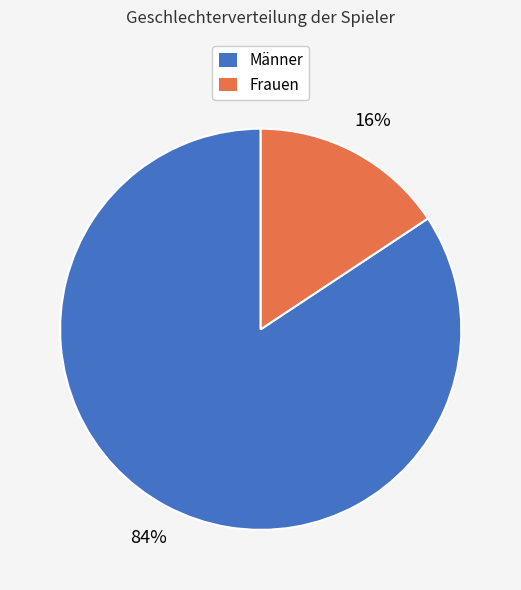

Is there a majority slice in this chart?

Yes